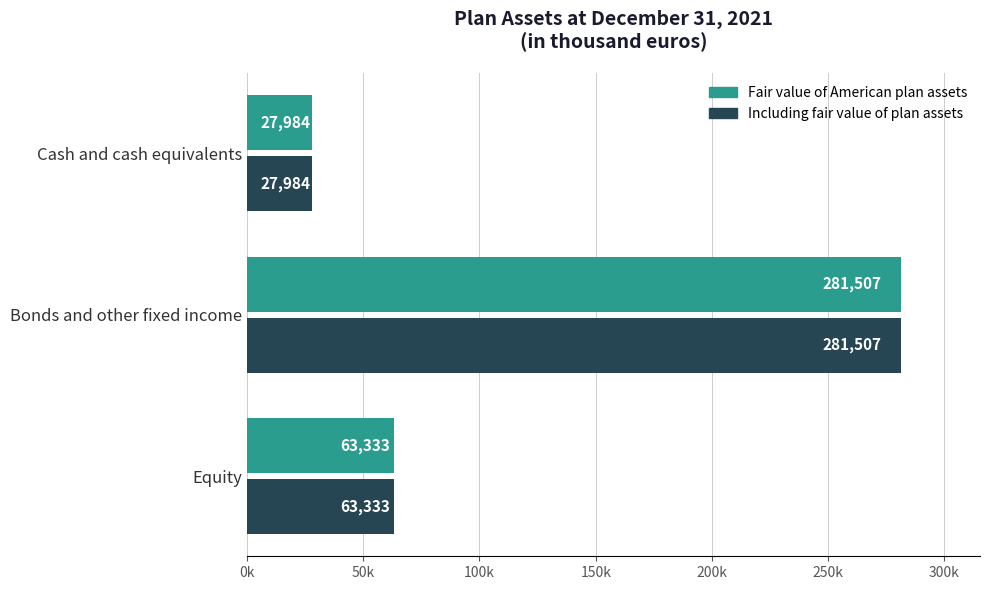

What are all the series names shown in the legend?

Fair value of American plan assets, Including fair value of plan assets